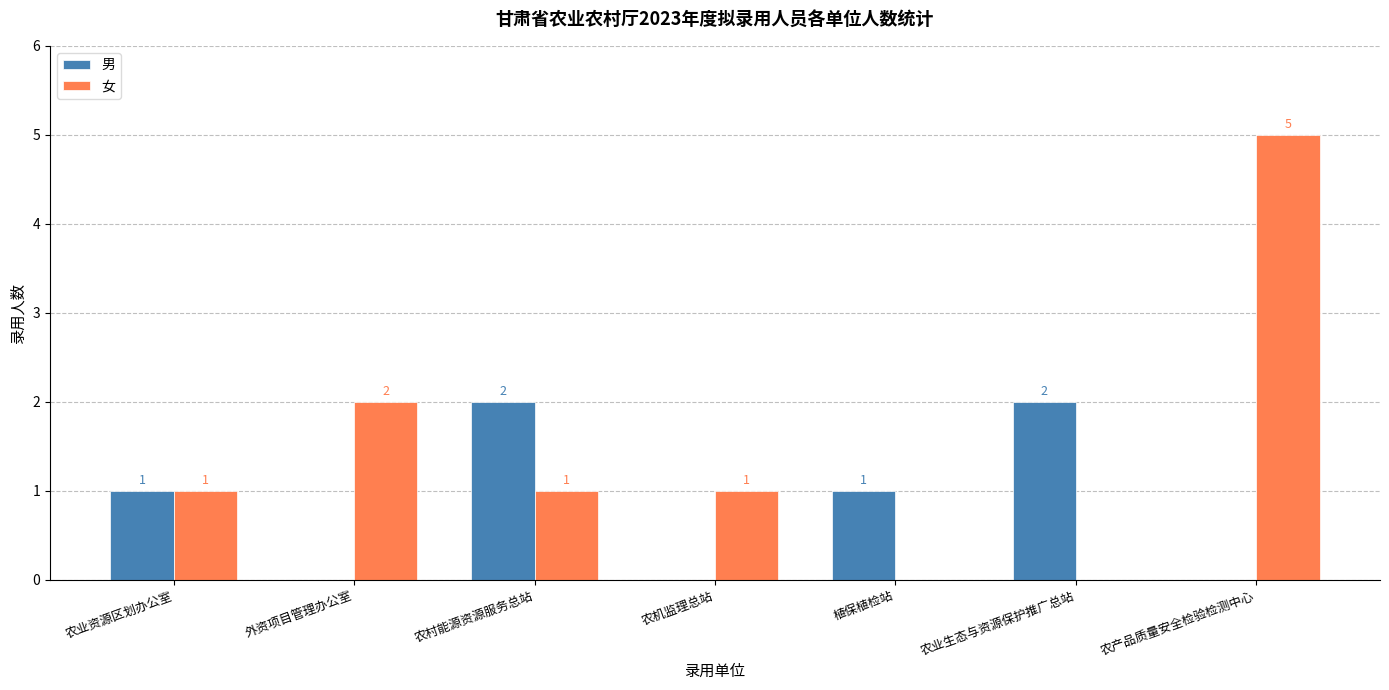

What is the maximum value shown in the chart?

5